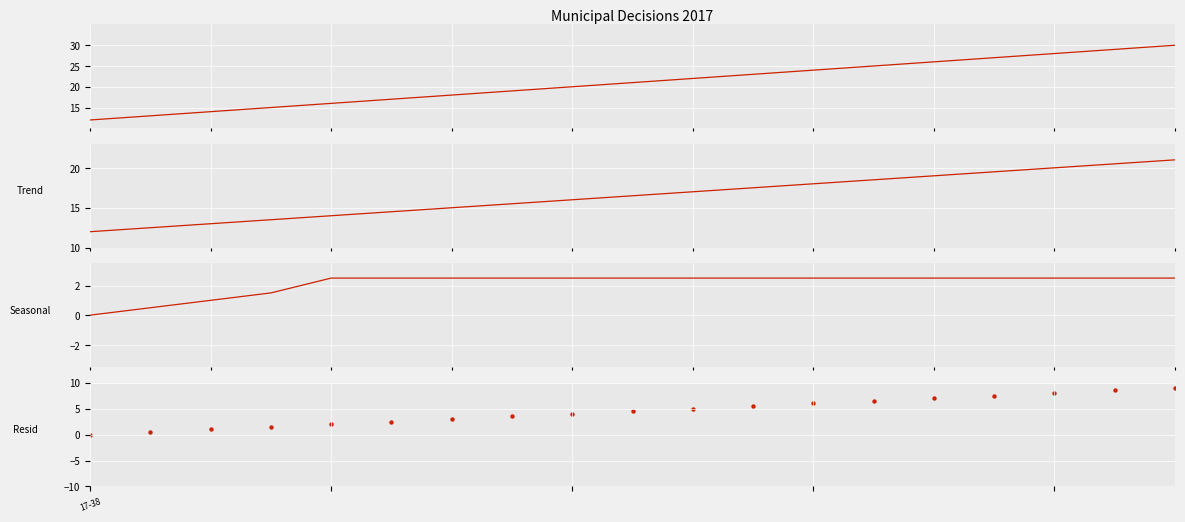

What are all the series names shown in the legend?

Pages, Trend, Seasonal, Resid